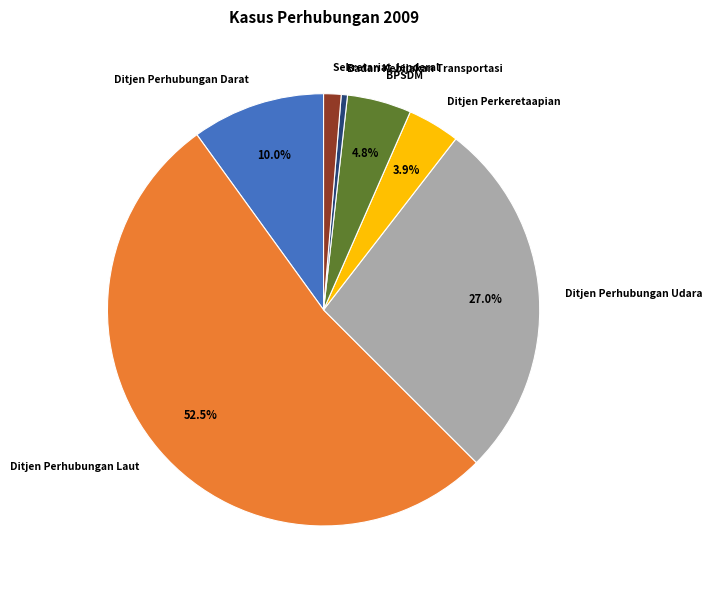

Is there a majority slice in this chart?

Yes